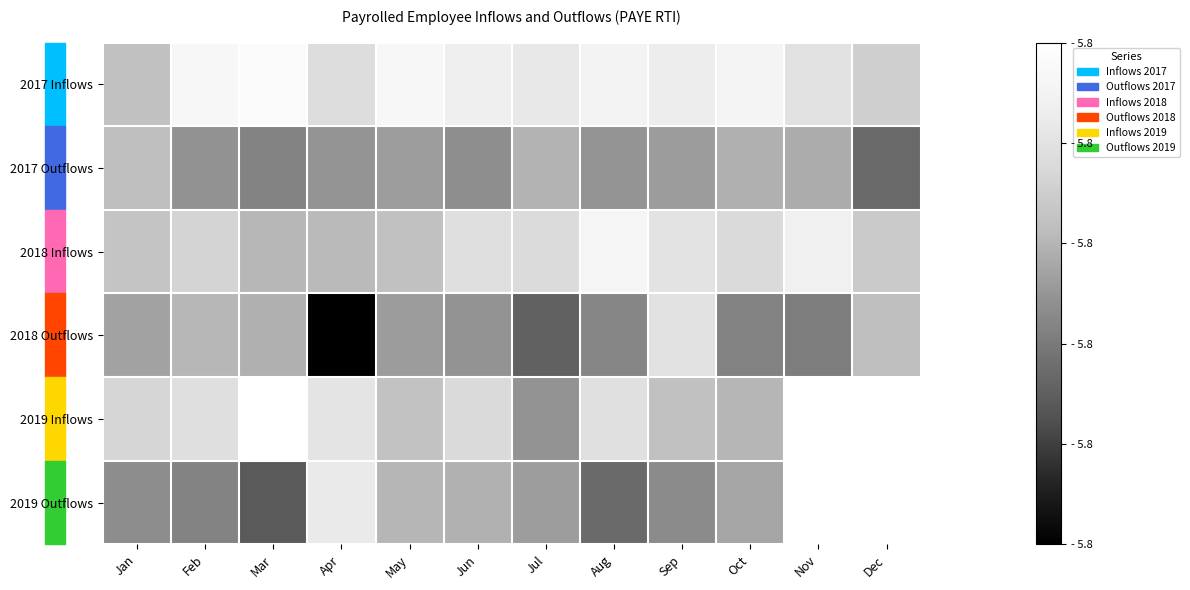

At how many categories does at least one series exceed 4?

12